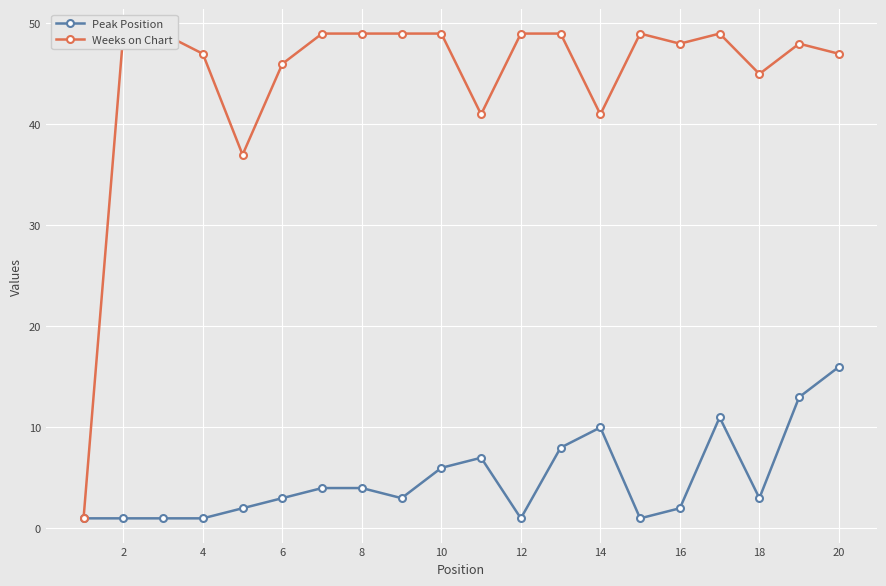

True or false: Peak Position has a value of 2 at 16.

True